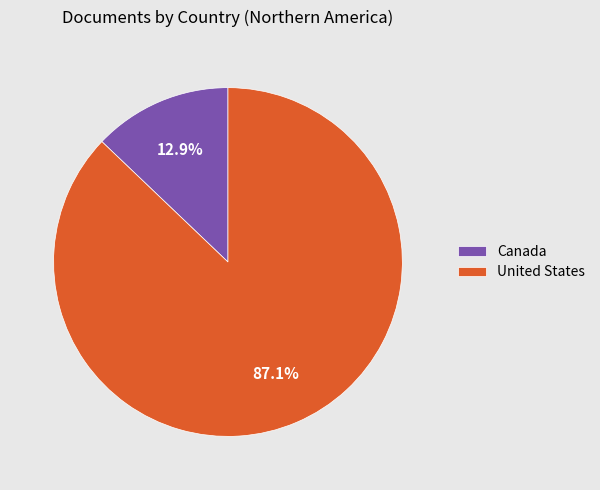

To the nearest percent, what is the difference between the Canada and United States slice percentages?

74%